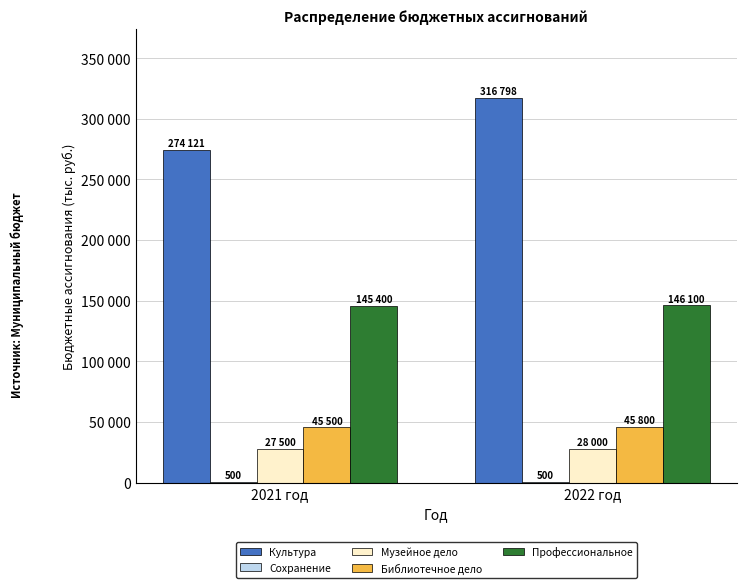

Which series has the largest total across all categories?

Культура